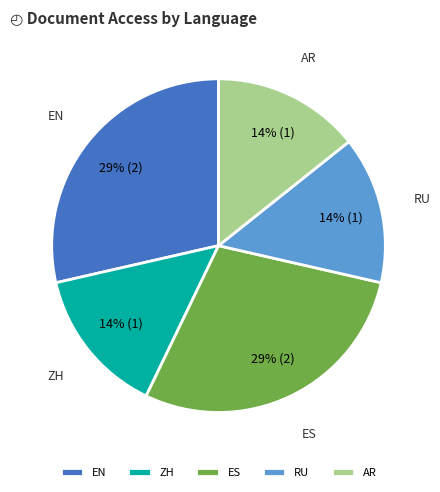

Which has a higher value, AR or ES?

ES